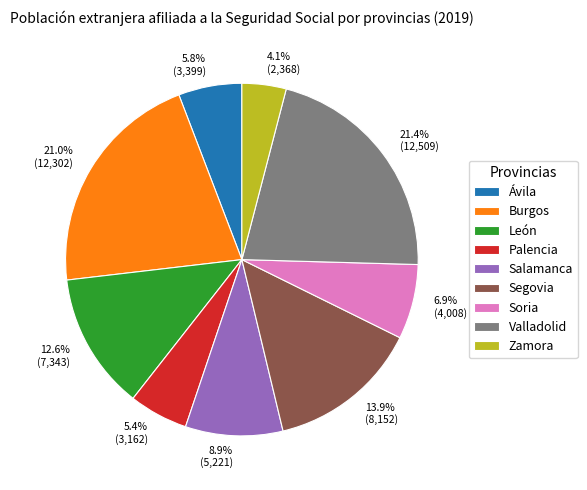

What percentage is the Palencia slice, to the nearest percent?

5%